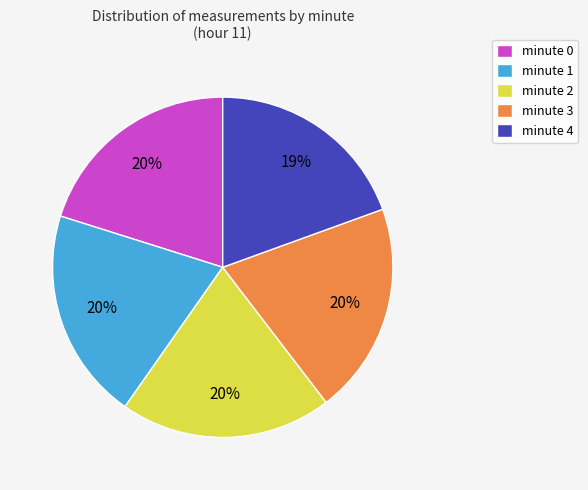

What percentage is the minute 0 slice, to the nearest percent?

20%